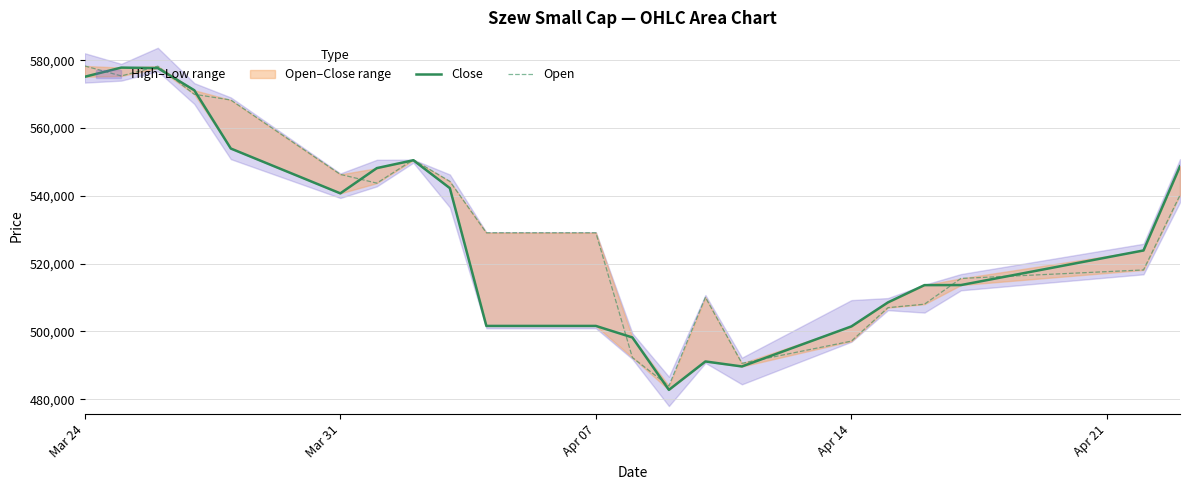

How many values in the Open series exceed 529095?

10